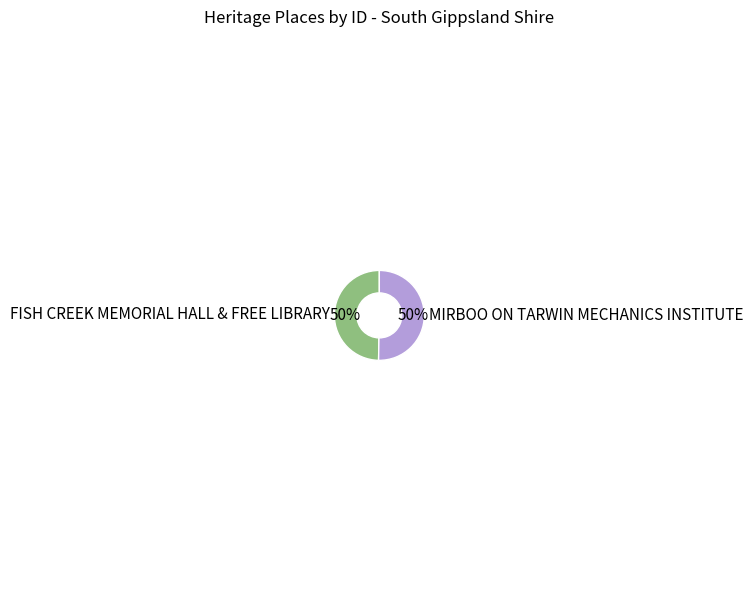

What percentage is the MIRBOO ON TARWIN MECHANICS INSTITUTE slice, to the nearest percent?

50%